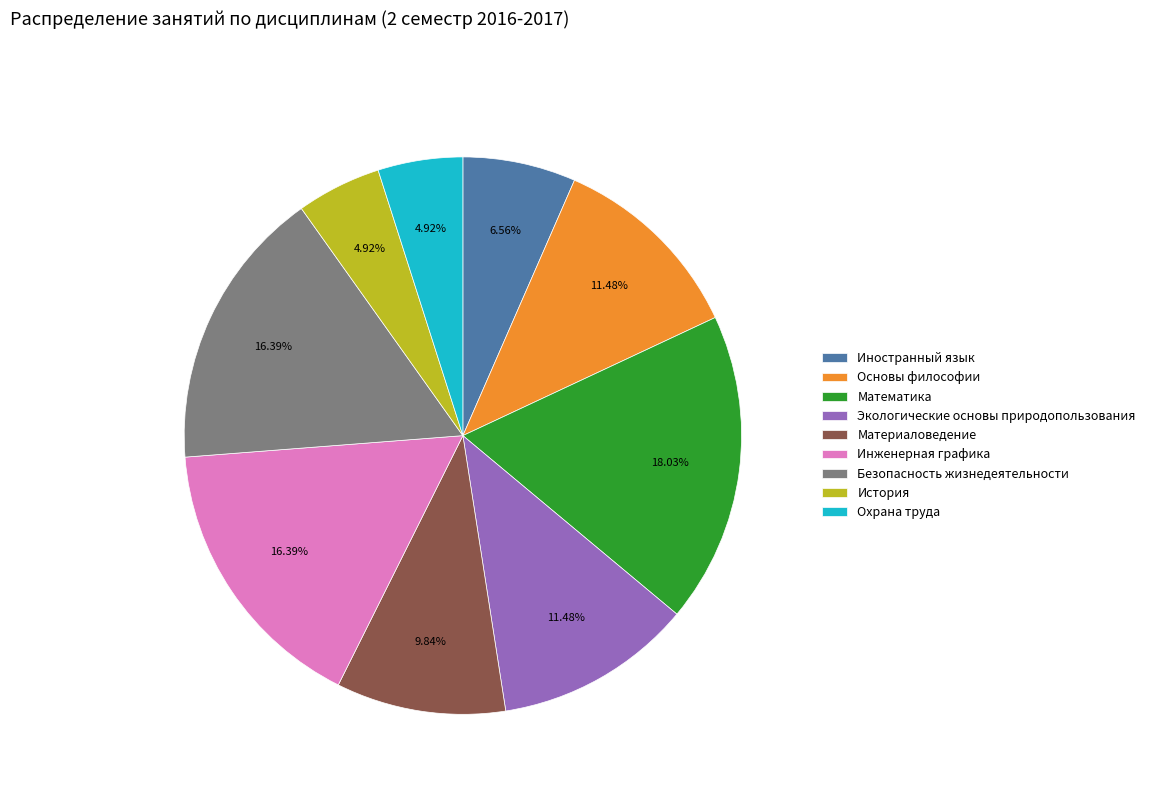

To the nearest percent, what portion does Материаловедение represent?

10%